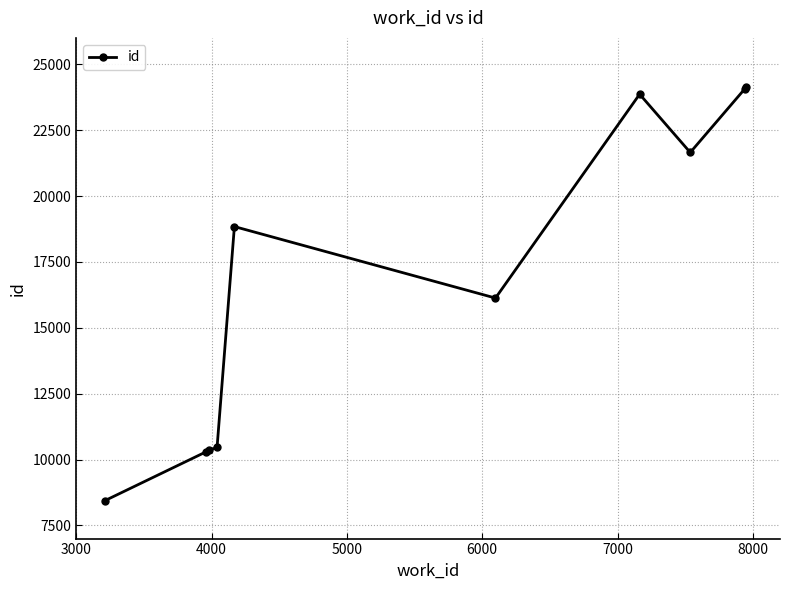

What is the maximum value shown in the chart?

24120